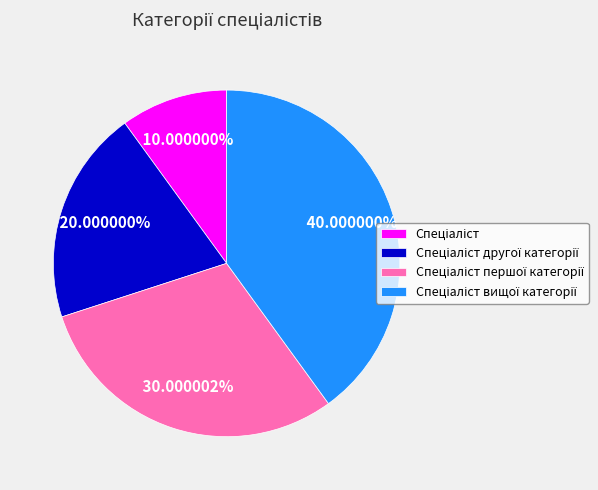

Is there a majority slice in this chart?

No